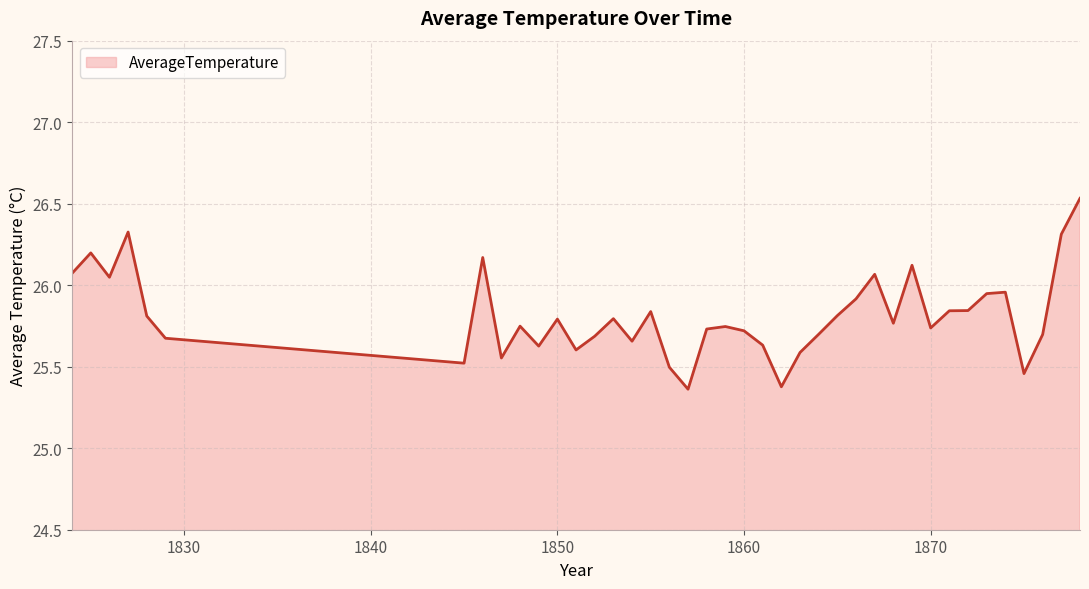

What is the difference between the maximum and minimum values?

1.2